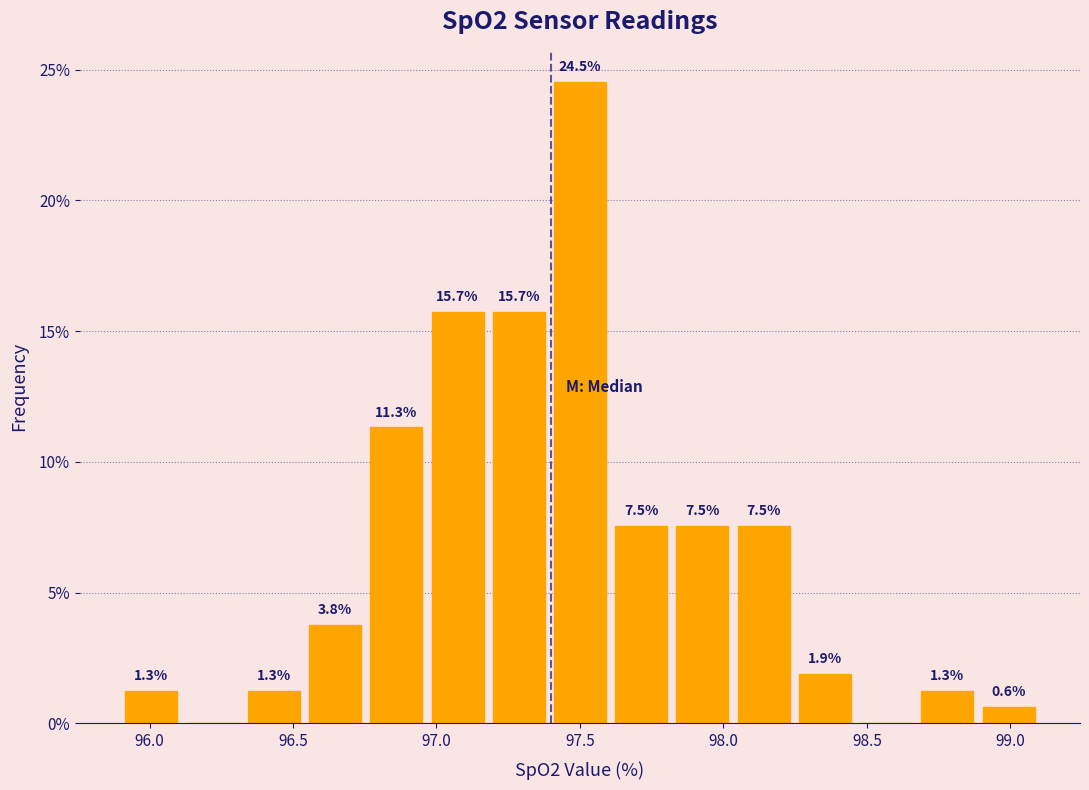

Over which range of the x-axis is the bar tallest?

97.40 to 97.60